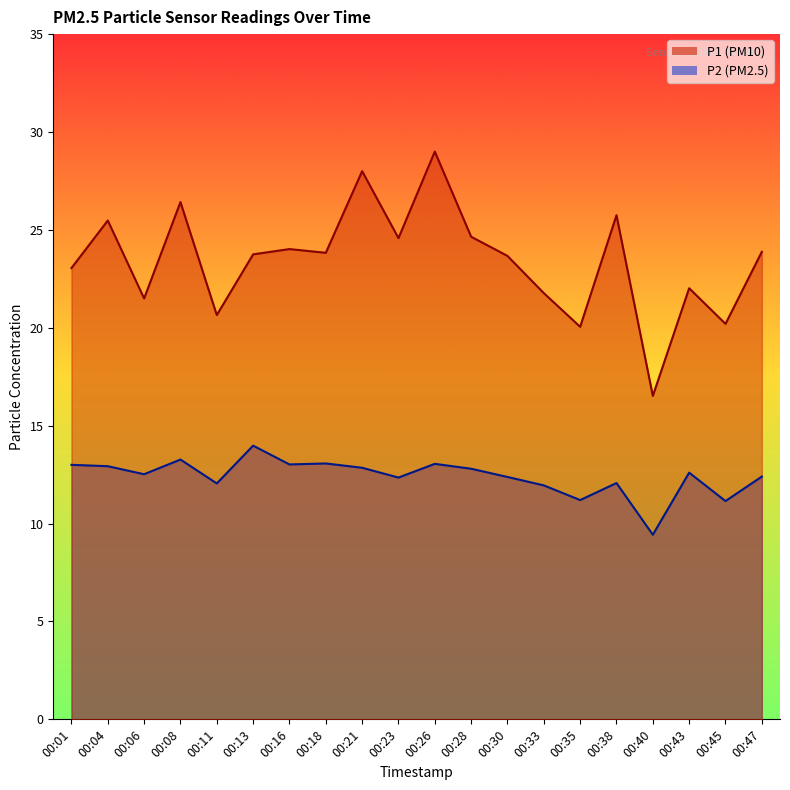

Does the chart have visible grid lines?

No